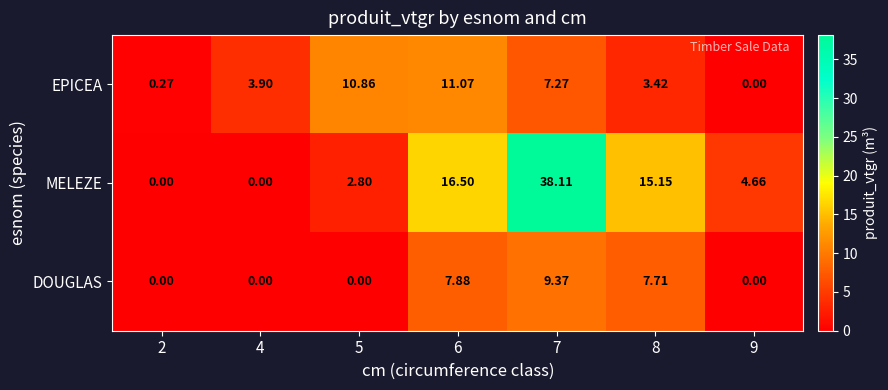

Between 5 and 6, which series saw the biggest shift?

MELEZE